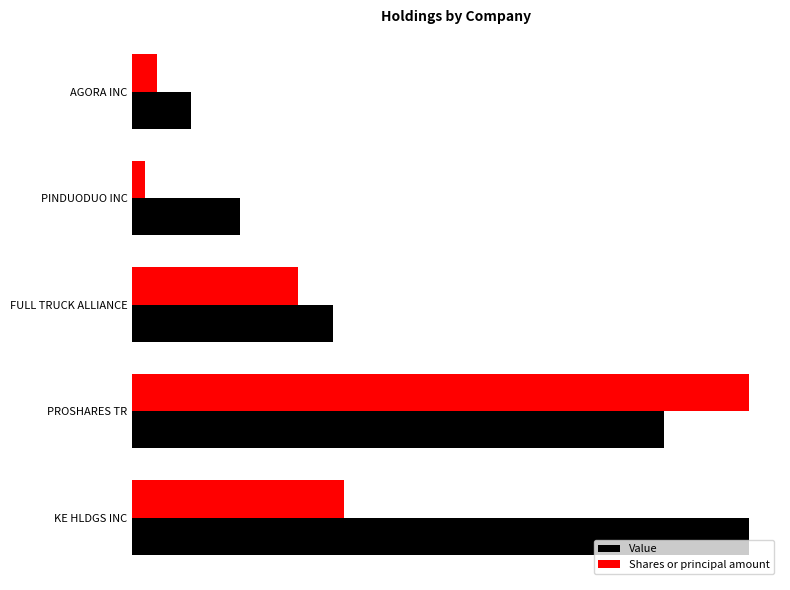

At which label does Value reach its minimum?

AGORA INC